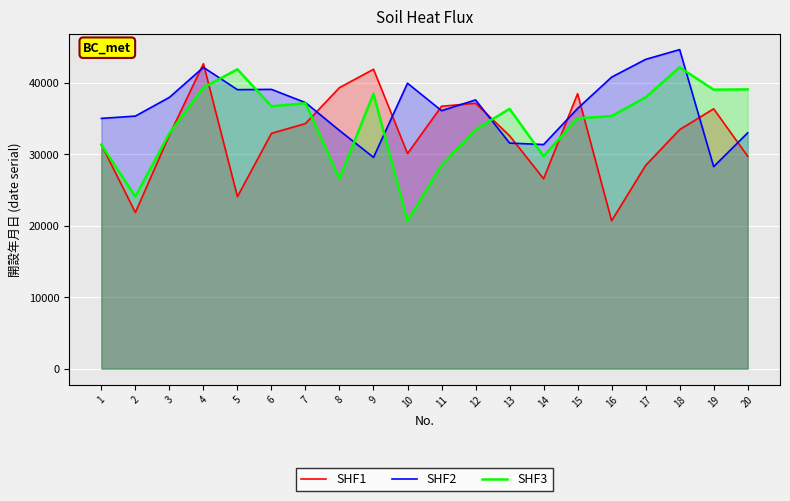

Does the chart display data point markers on the line(s)?

No